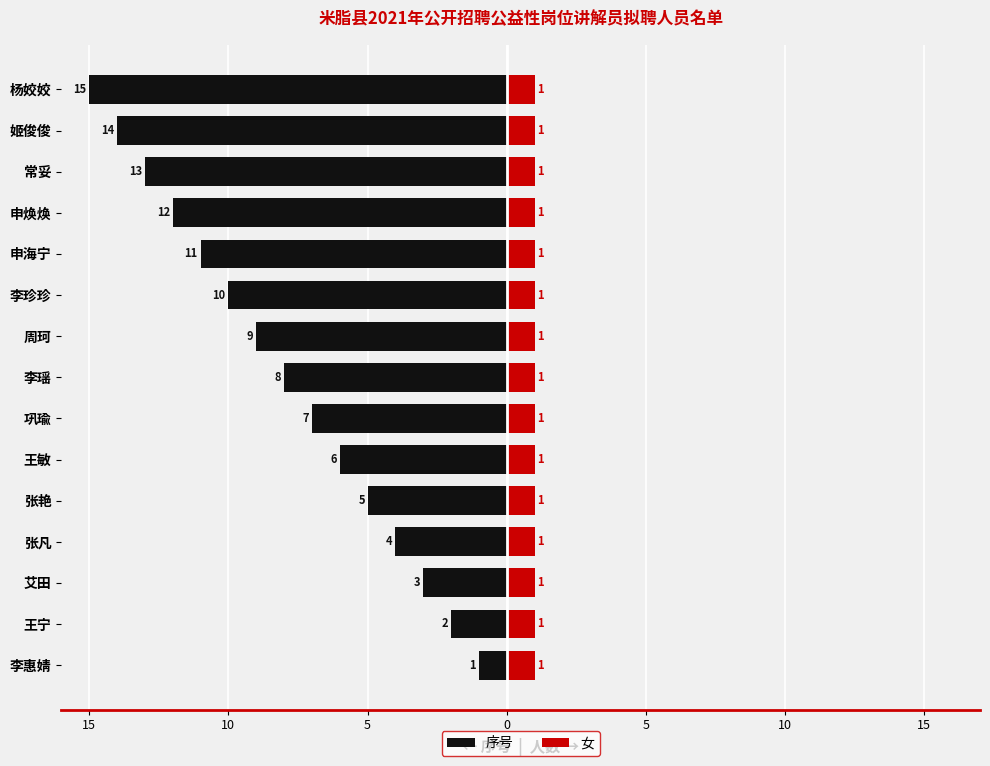

What are all the series names shown in the legend?

序号, 女